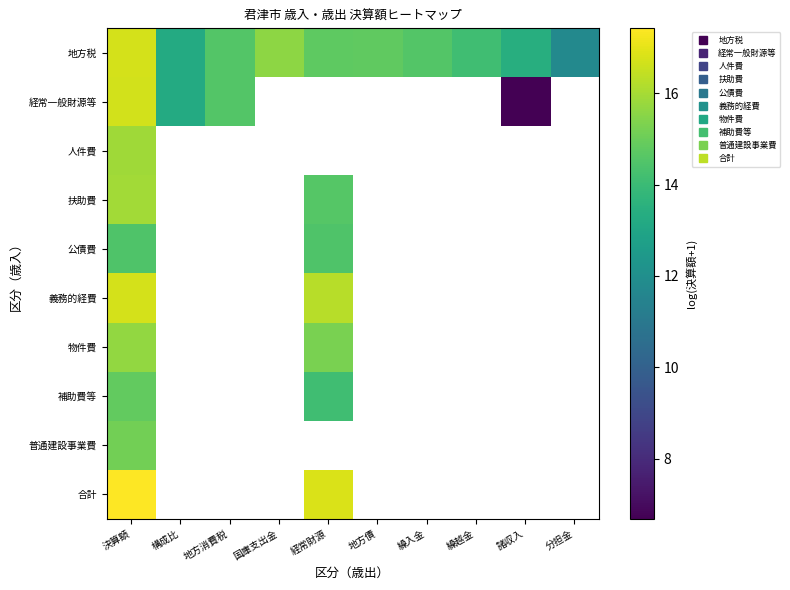

Where is 義務的経費 nearest to the value 16?

経常財源